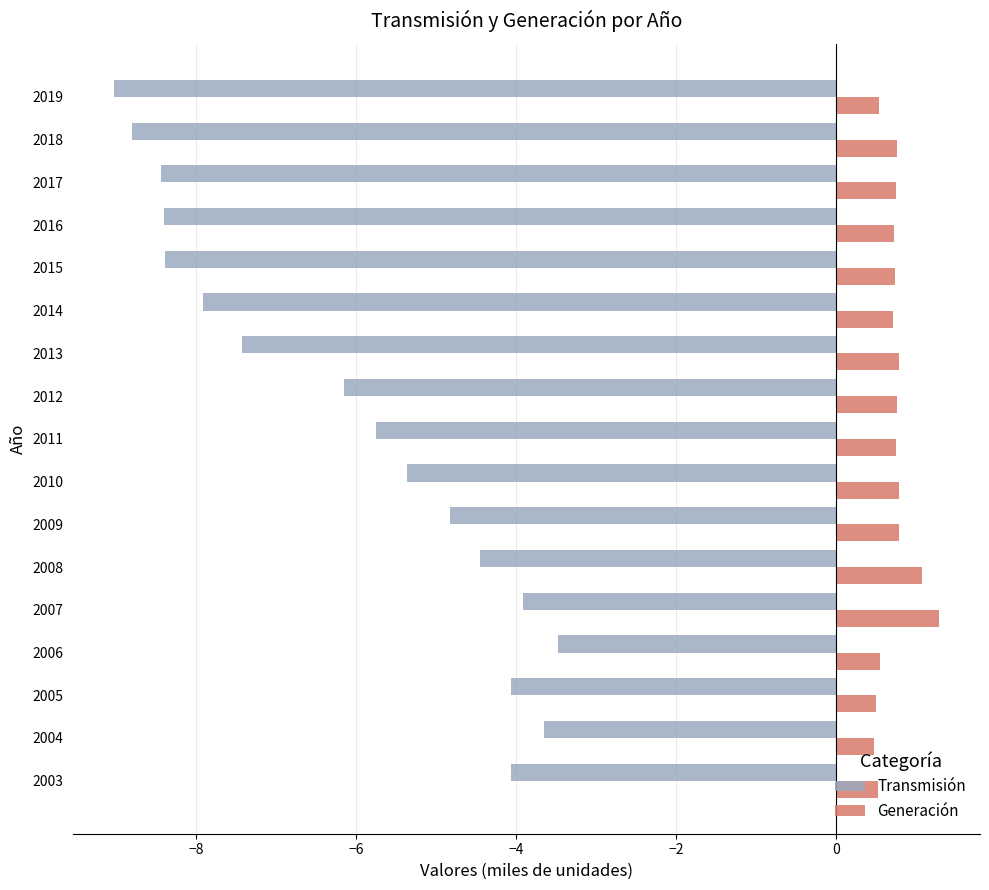

How many distinct data groups are displayed?

2